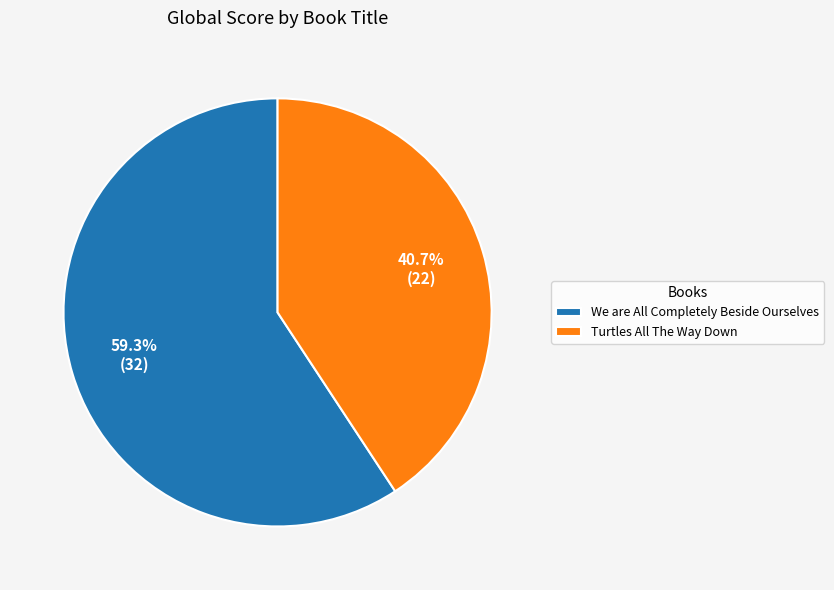

To the nearest percent, what portion does We are All Completely Beside Ourselves represent?

59%